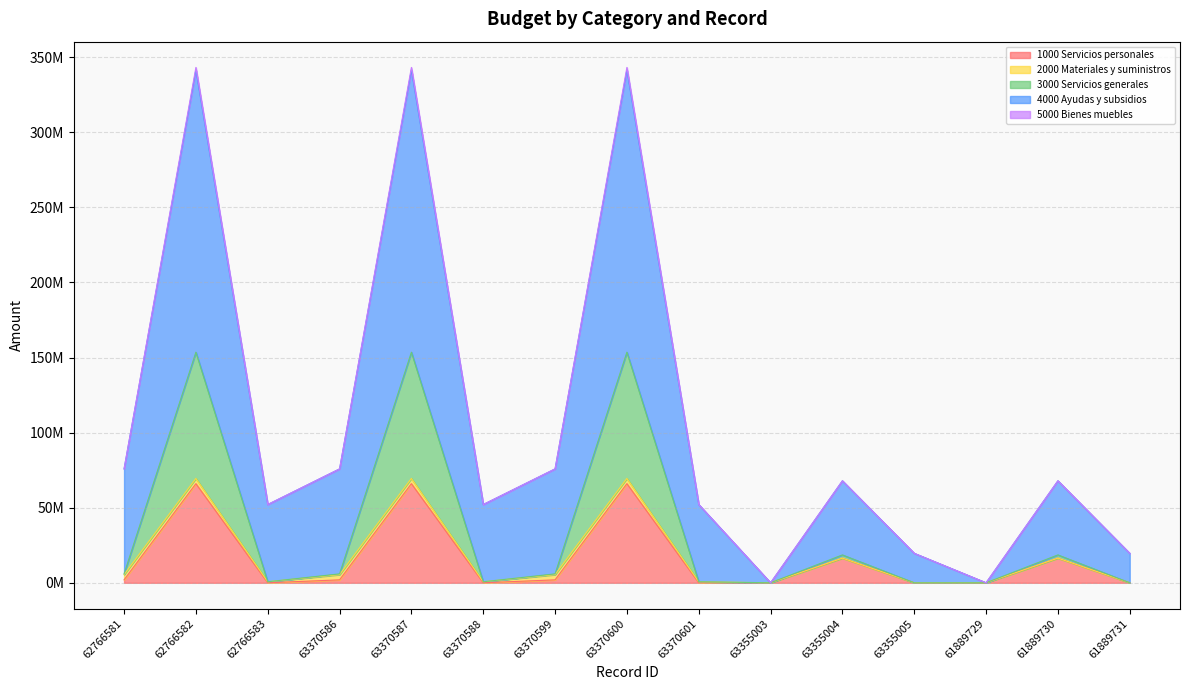

Which series has the largest range (max minus min)?

4000 Ayudas y subsidios